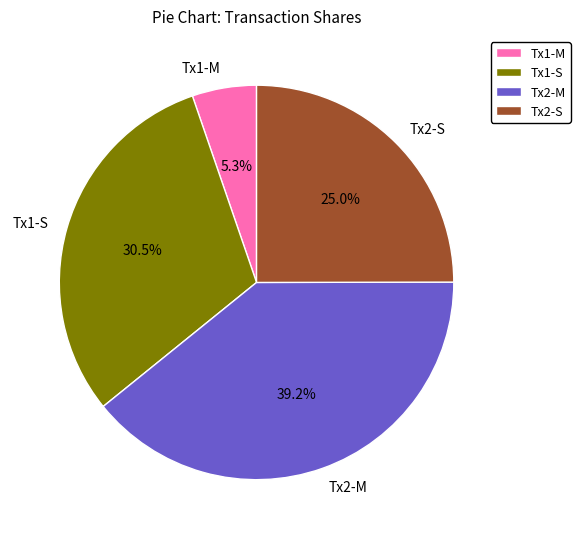

Rank the categories by value from highest to lowest.

Tx2-M, Tx1-S, Tx2-S, Tx1-M